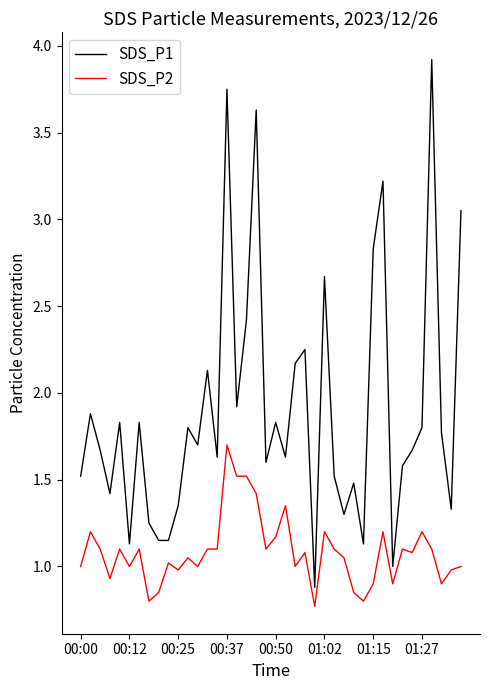

What is the maximum value for SDS_P1?

3.9